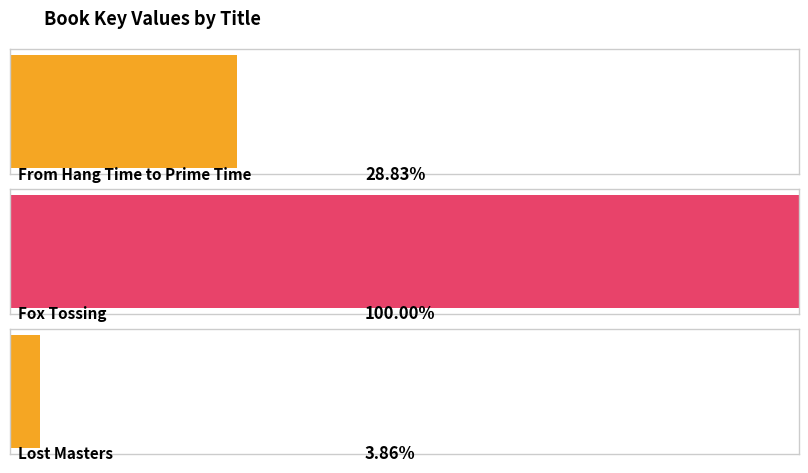

The chart shows a value of 506946199 at Fox Tossing. True or false?

True